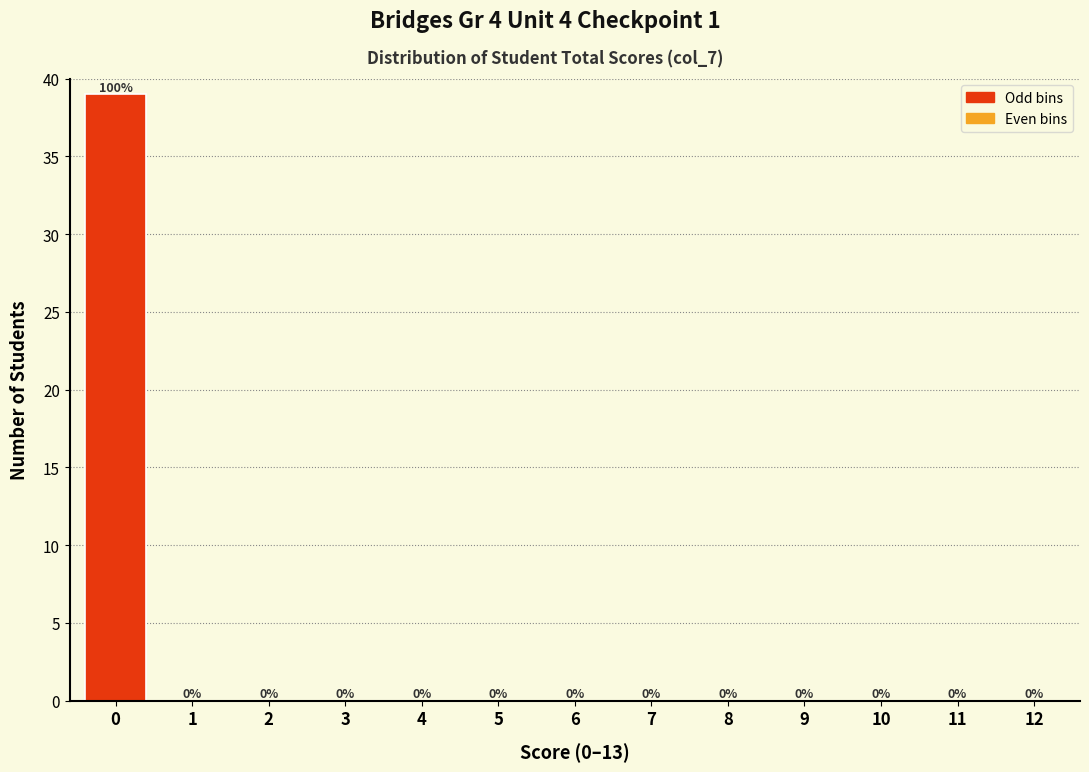

Reading left to right, extract all data points from this chart.

0=39	1=0	2=0	3=0	4=0	5=0	6=0	7=0	8=0	9=0	10=0	11=0	12=0